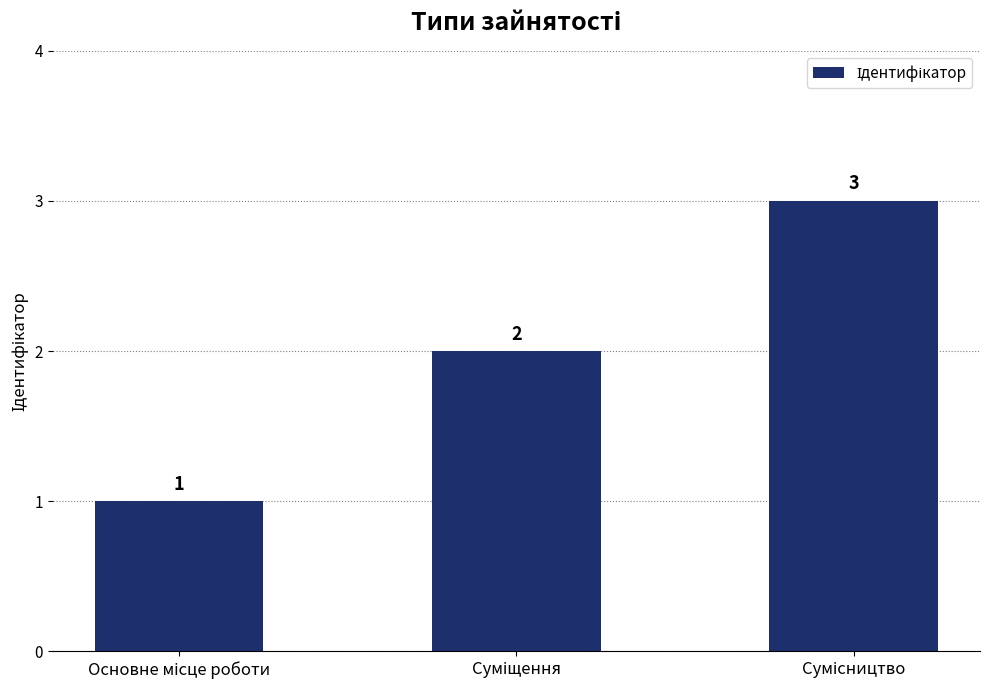

What is the sum of all values?

6